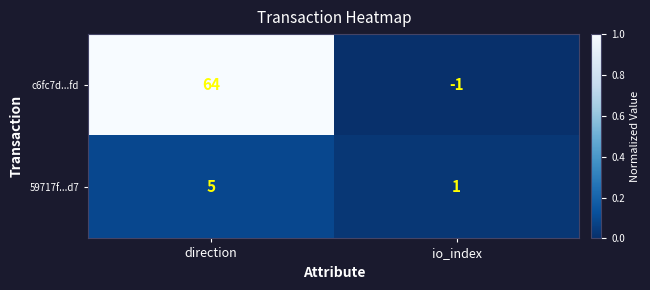

What is the sum of the 59717f...d7 values at direction and io_index?

6